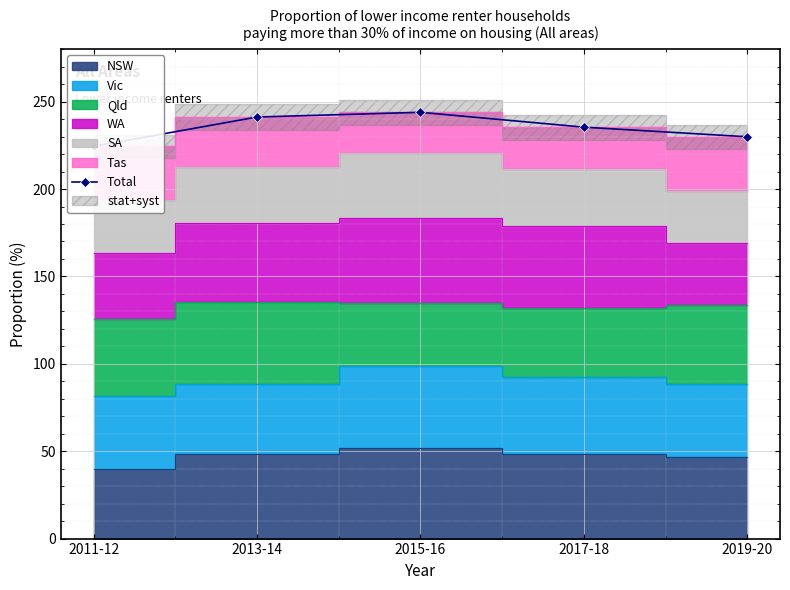

At which label is the value closest to 234?

2017-18